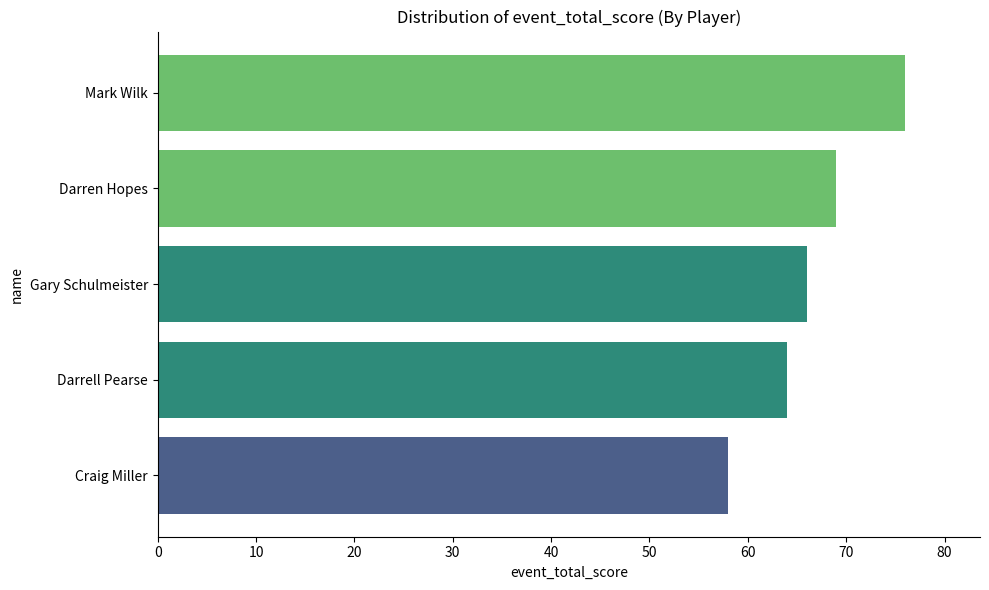

The chart shows a value of 64 at Darrell Pearse. True or false?

True